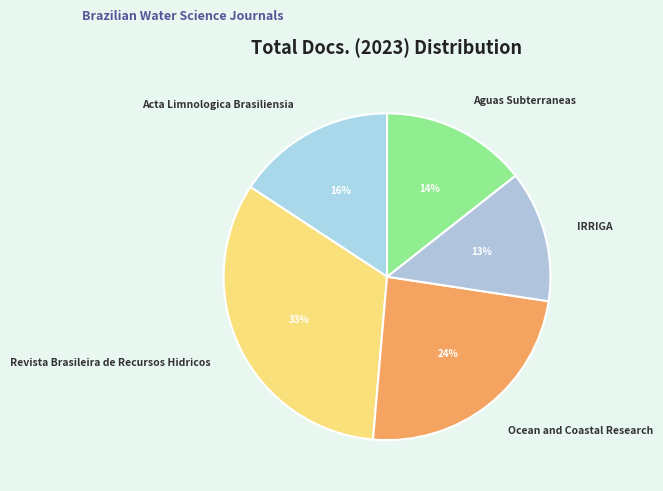

Which category has the smallest portion of the pie?

IRRIGA